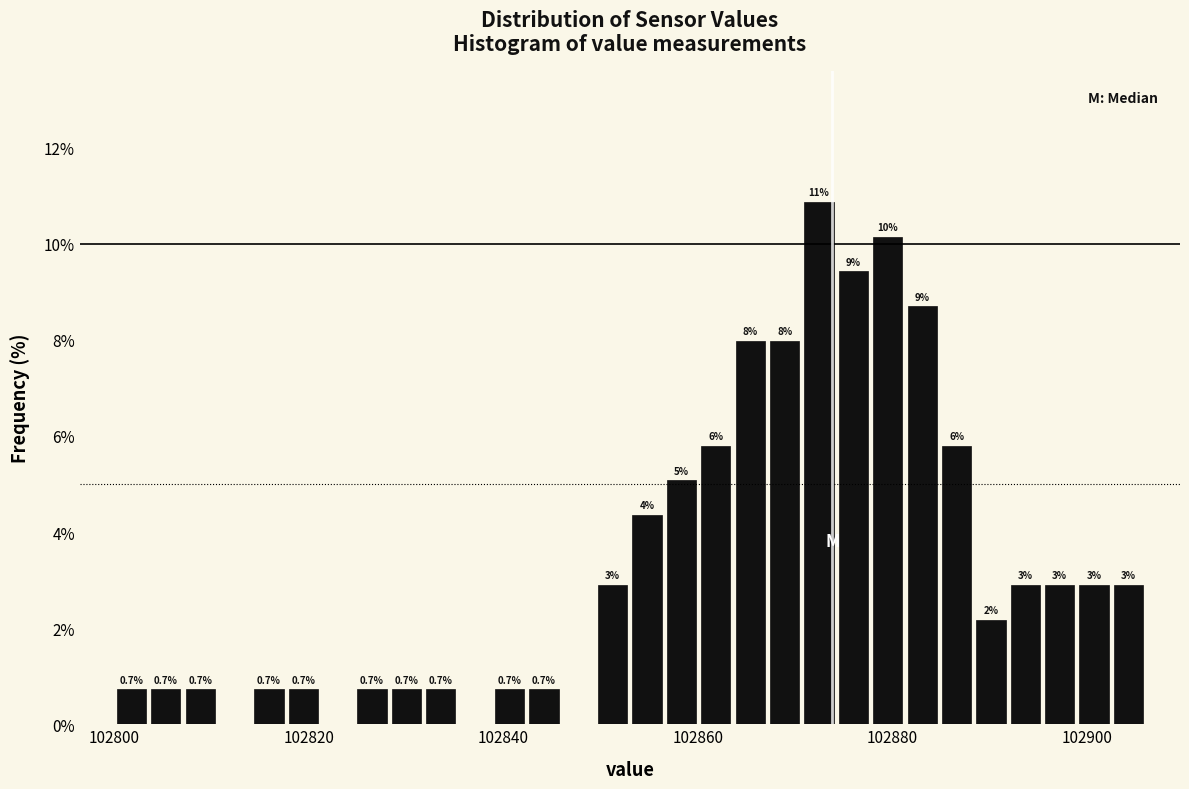

Read against the x-axis, roughly where is the centre of the tallest bar?

102872